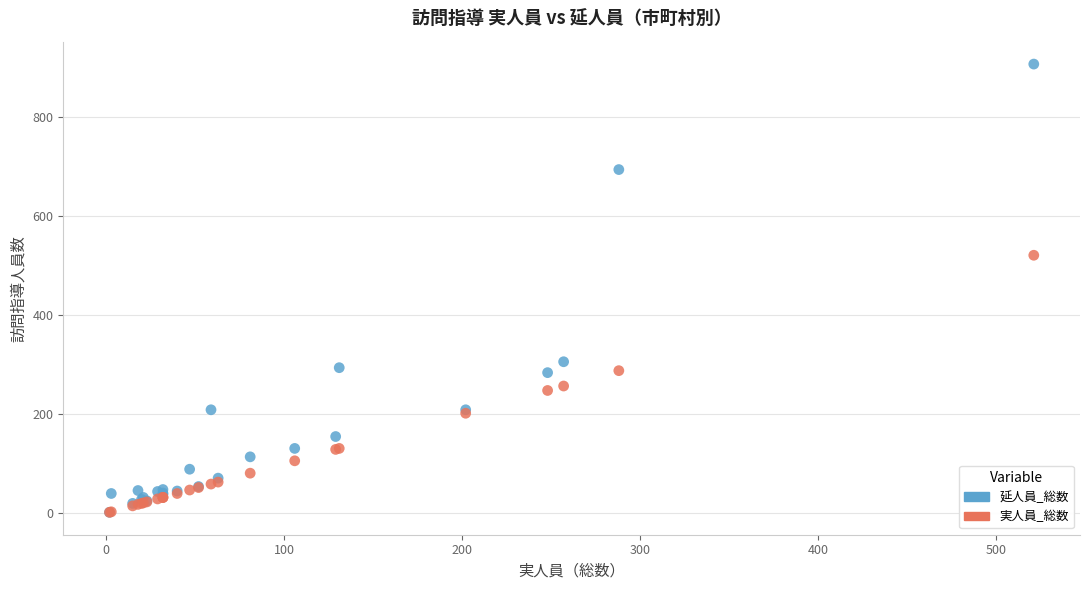

Across all series, what Y value is closest to 454?

521